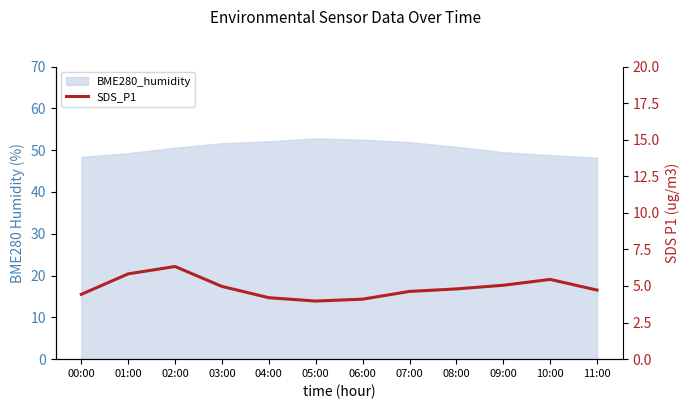

At which category does the data reach its first local valley?

05:00